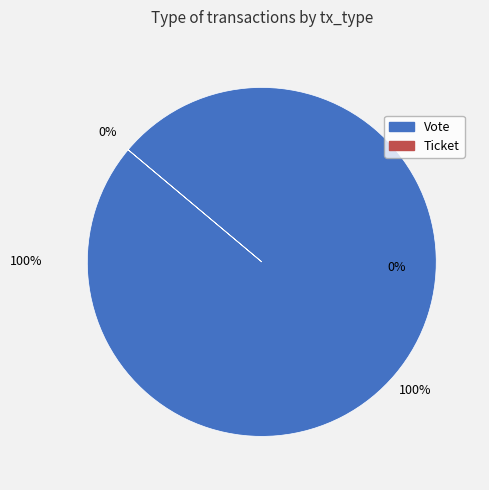

Which category has the biggest portion of the pie?

Vote